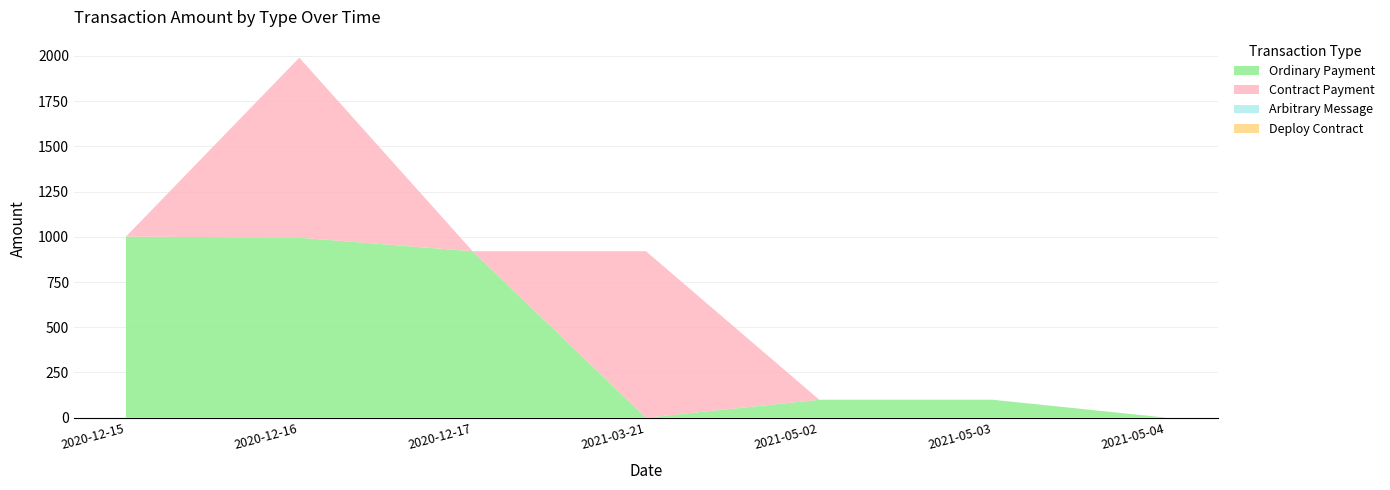

Reading left to right, transcribe all the data shown in this chart.

Ordinary Payment: 1001.0	995.1	920.1	0.2	99.4	99.3	0.6
Contract Payment: 0.0	994.8	0.0	920.1	0.0	0.0	0.0
Arbitrary Message: 0.0	0.0	0.0	0.0	0.0	0.0	0.0
Deploy Contract: 0.0	0.0	0.0	0.0	0.0	0.0	0.0